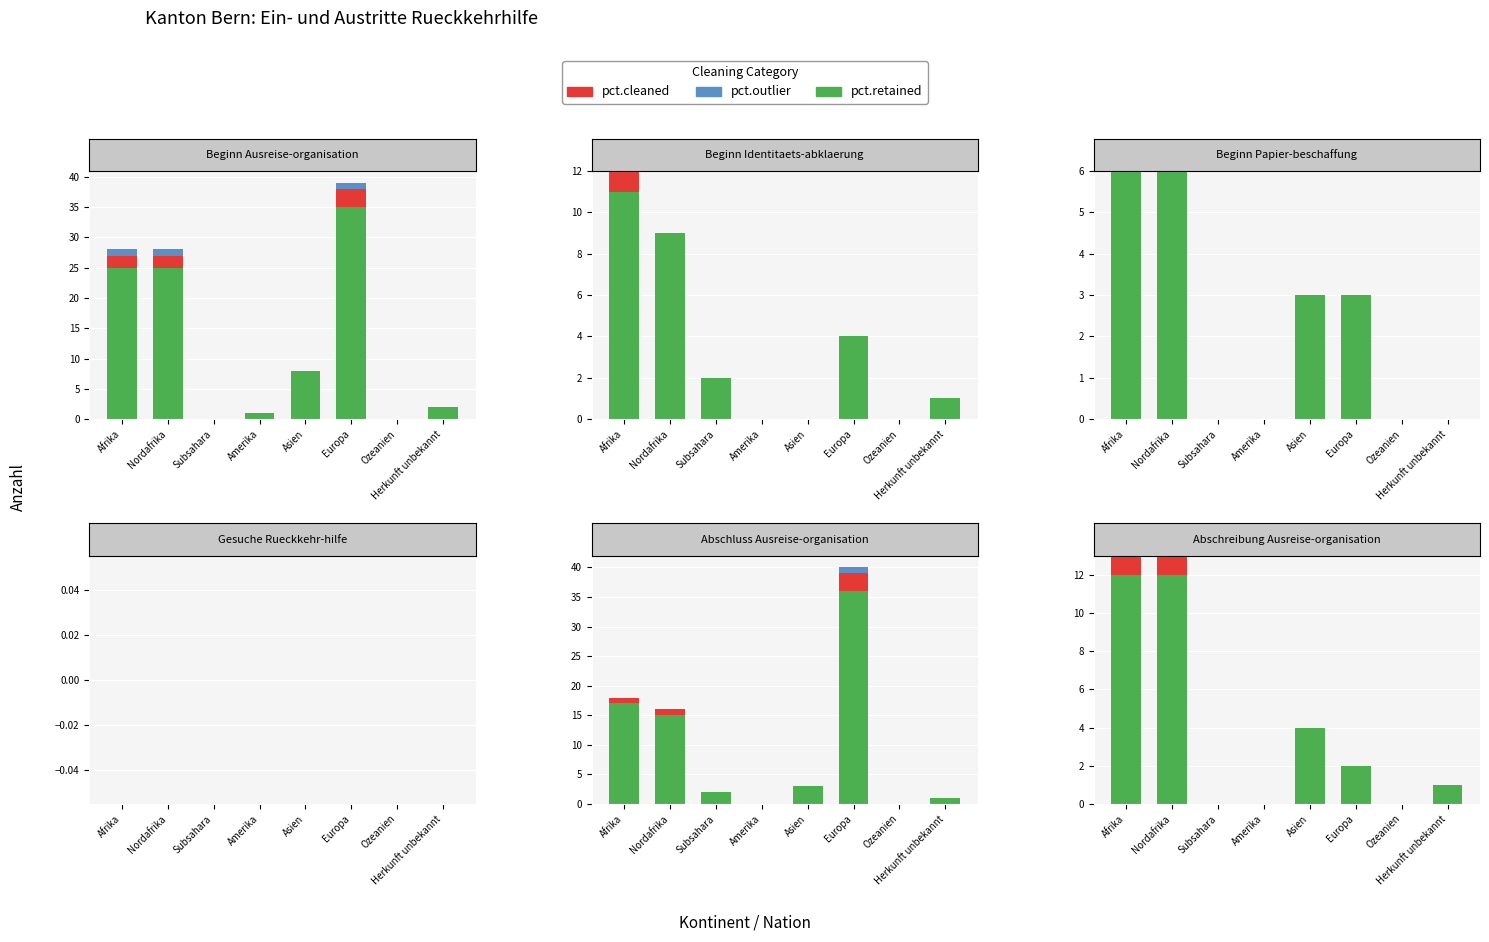

What is the label of the 4th bar from the right?

Asien